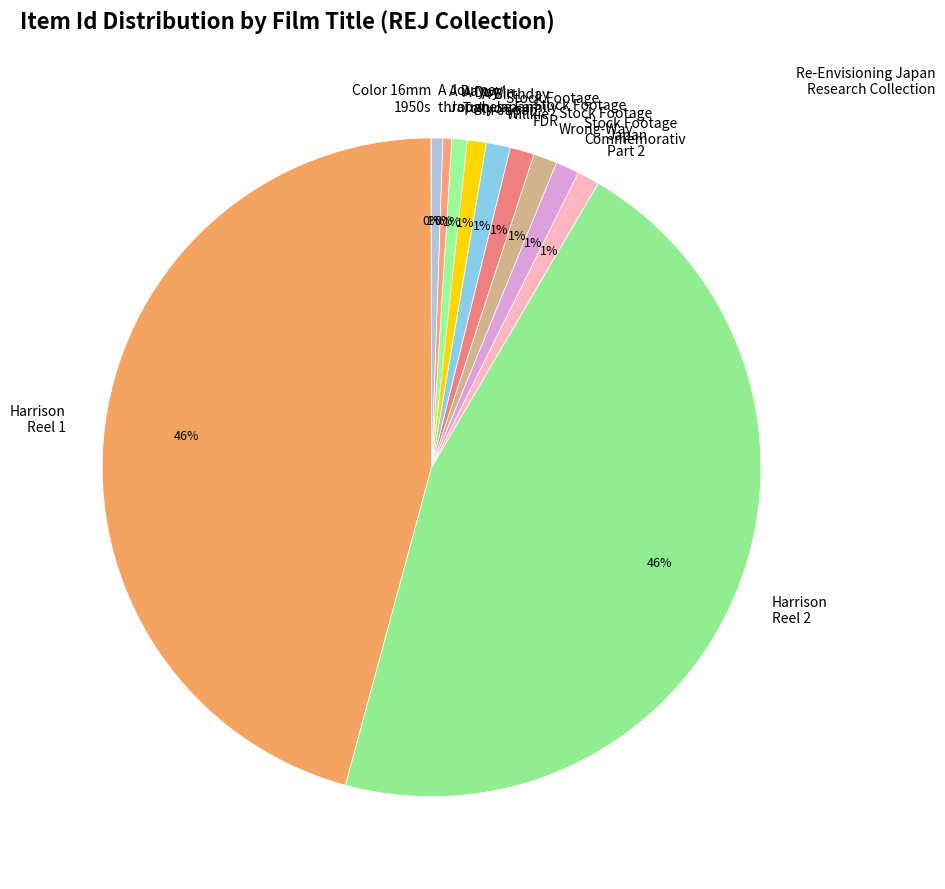

What percentage is the Japan Part 2 slice, to the nearest percent?

1%